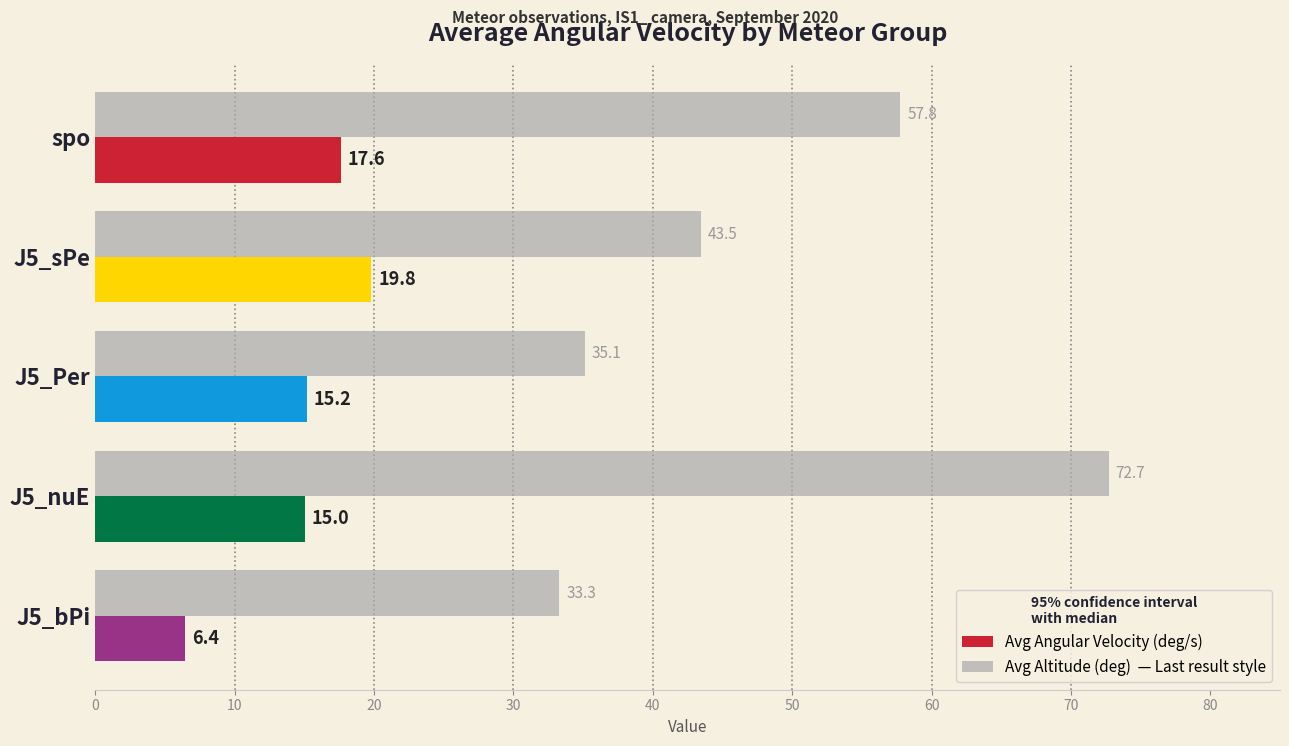

What is the maximum value shown in the chart?

72.7